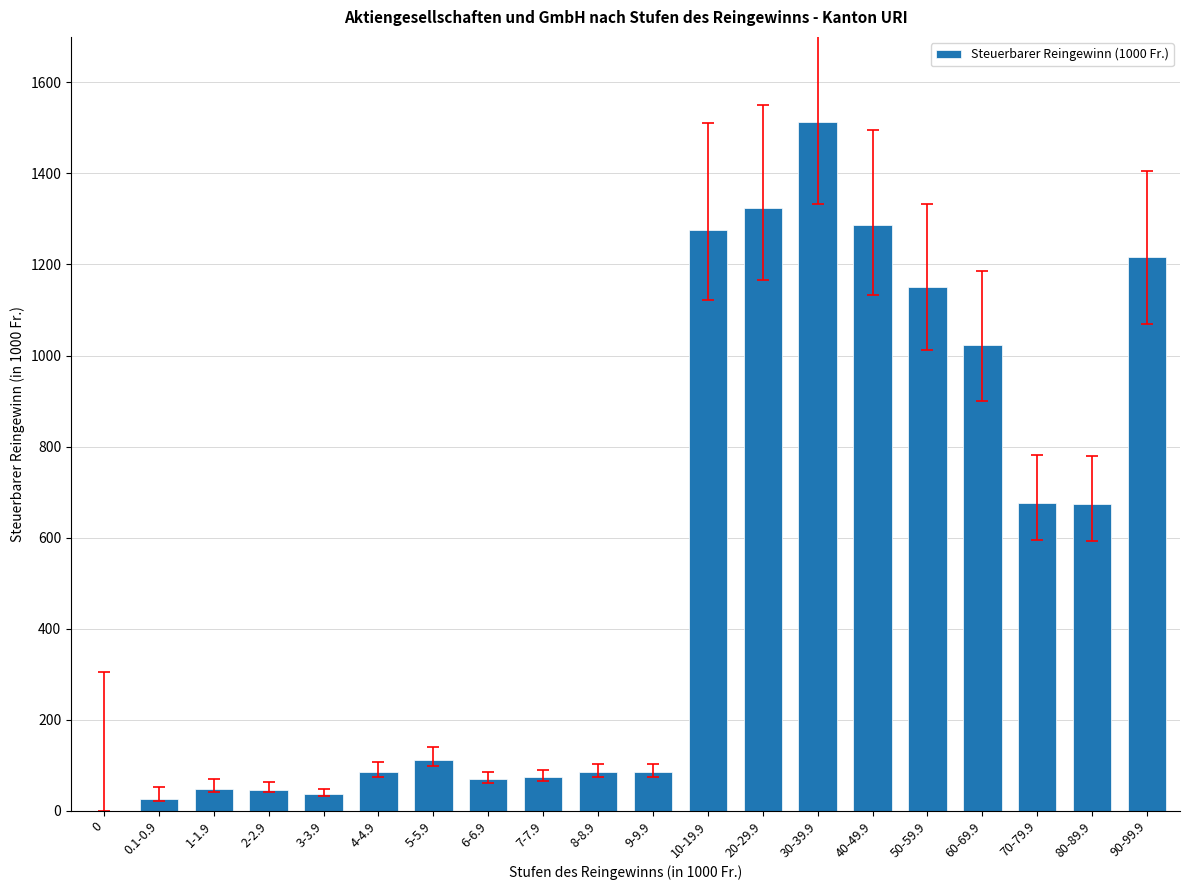

How many distinct data groups are displayed?

1